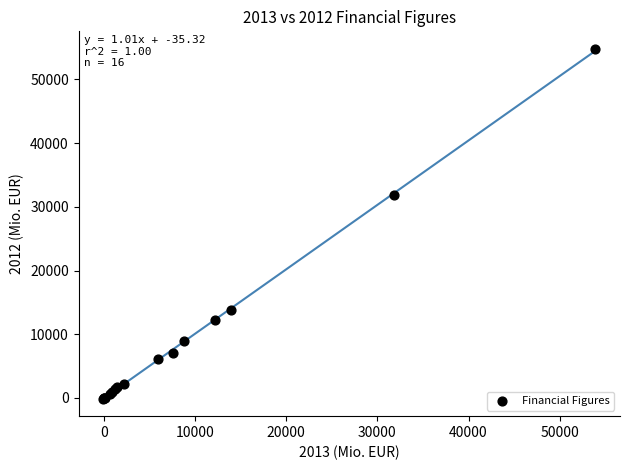

What Y value in the scatter plot is closest to 27357?

31874.4